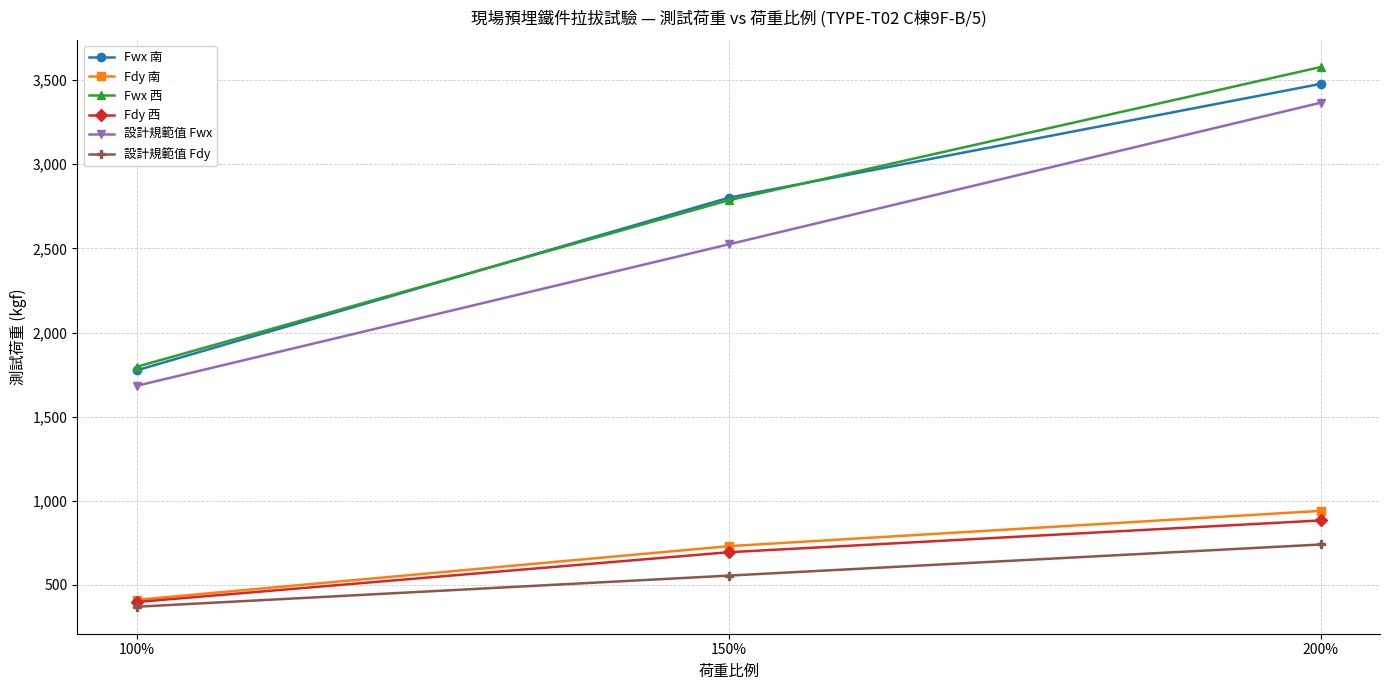

The Fdy 南 series shows 730 at 150%. True or false?

True